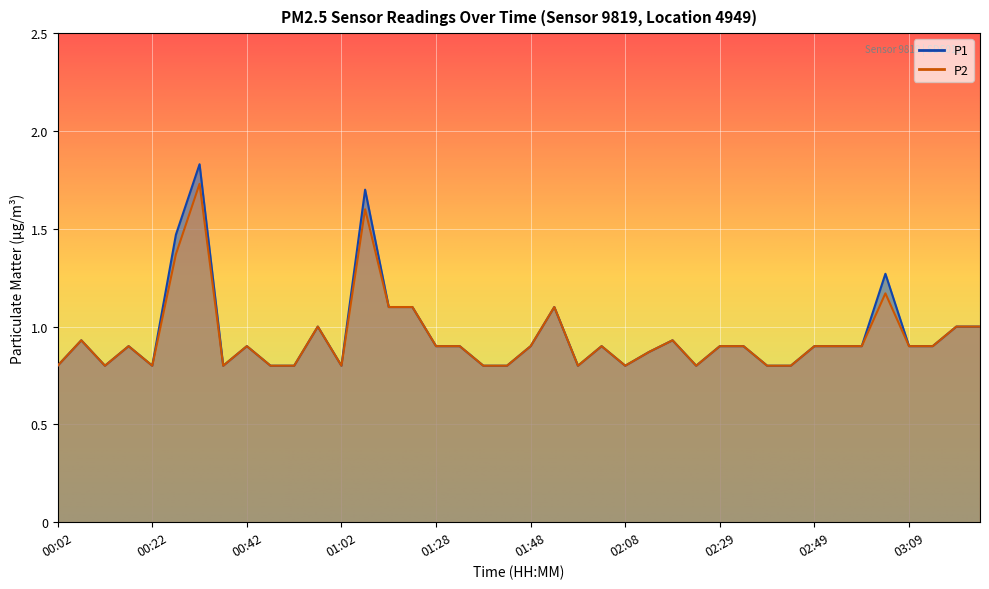

Rank the series by their maximum value, from highest to lowest.

P1, P2